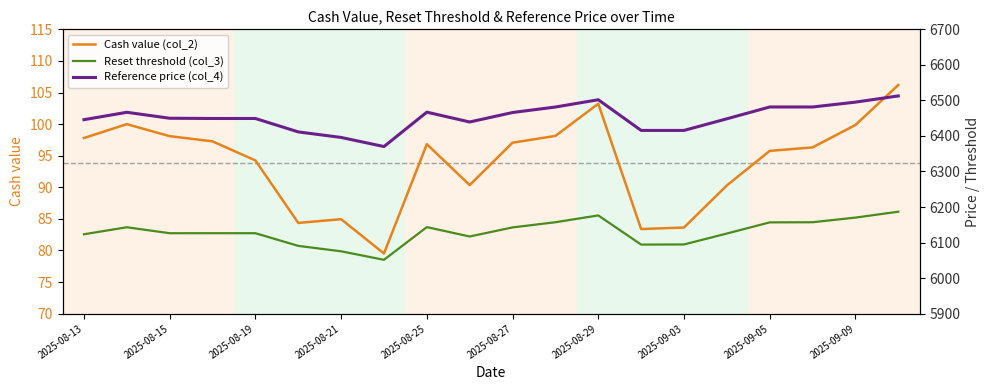

What is the maximum value for Cash value (col_2)?

106.2